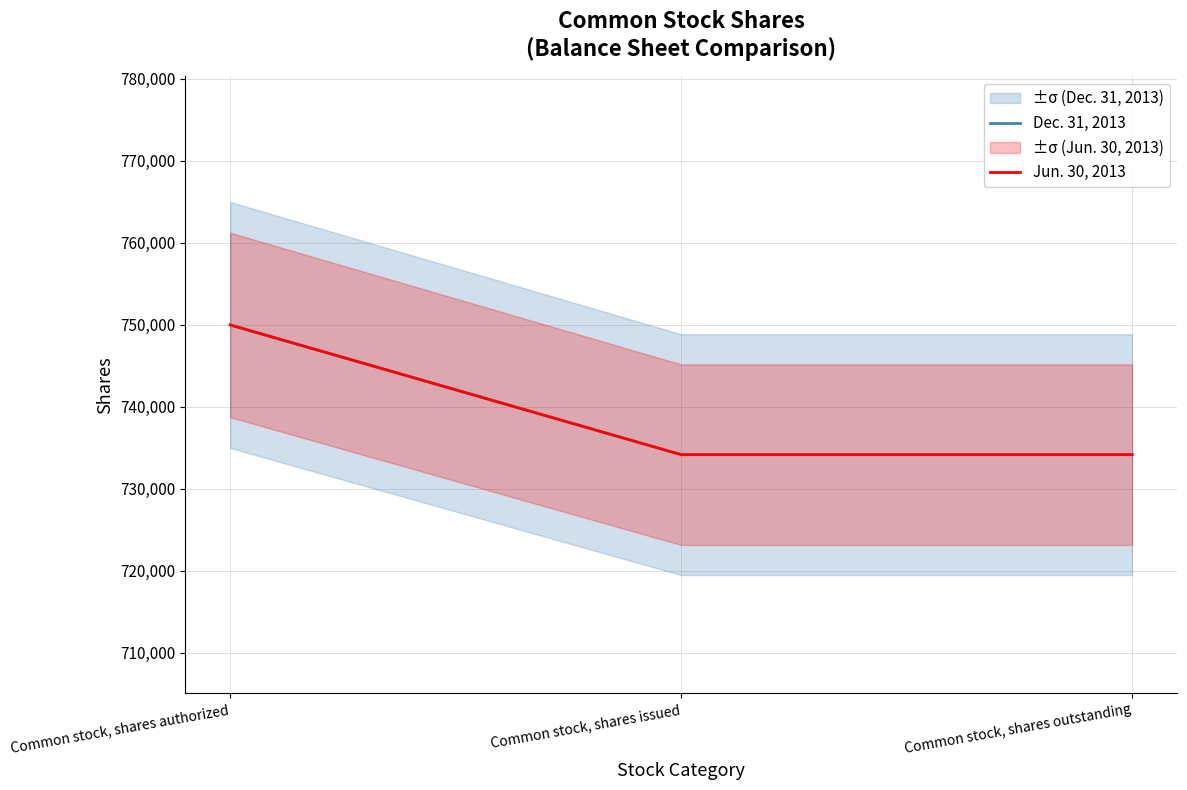

Reading left to right, what are all the values shown in this chart?

Dec. 31, 2013: Common stock, shares authorized=750000	Common stock, shares issued=734183	Common stock, shares outstanding=734183
Jun. 30, 2013: Common stock, shares authorized=750000	Common stock, shares issued=734183	Common stock, shares outstanding=734183